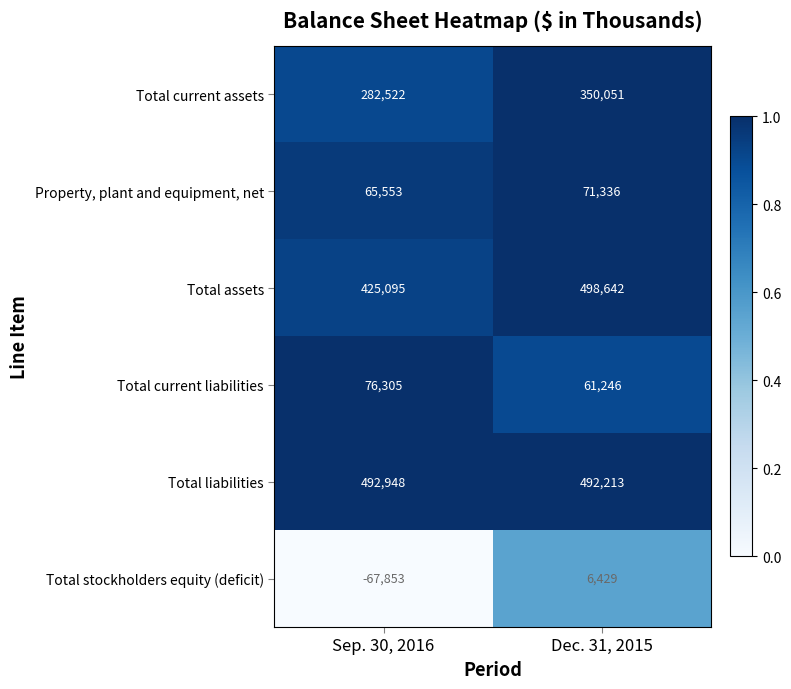

Reading left to right, what are all the values shown in this chart?

Total current assets: Sep. 30, 2016=282522	Dec. 31, 2015=350051
Property, plant and equipment, net: Sep. 30, 2016=65553	Dec. 31, 2015=71336
Total assets: Sep. 30, 2016=425095	Dec. 31, 2015=498642
Total current liabilities: Sep. 30, 2016=76305	Dec. 31, 2015=61246
Total liabilities: Sep. 30, 2016=492948	Dec. 31, 2015=492213
Total stockholders equity (deficit): Sep. 30, 2016=-67853	Dec. 31, 2015=6429